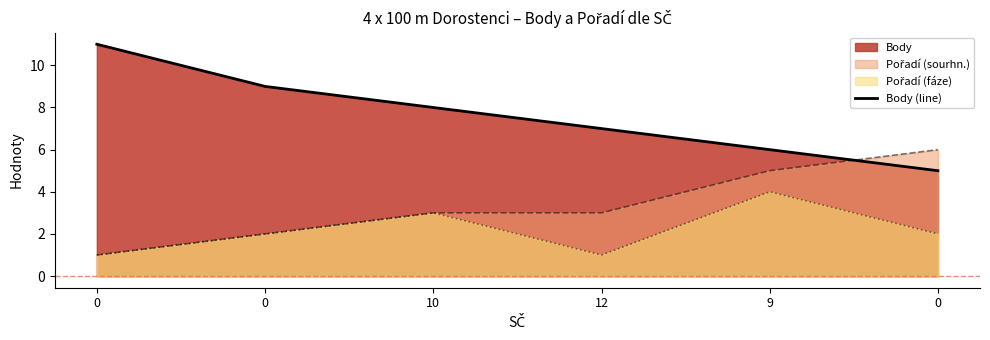

Count the values in the range 6 to 9.

4